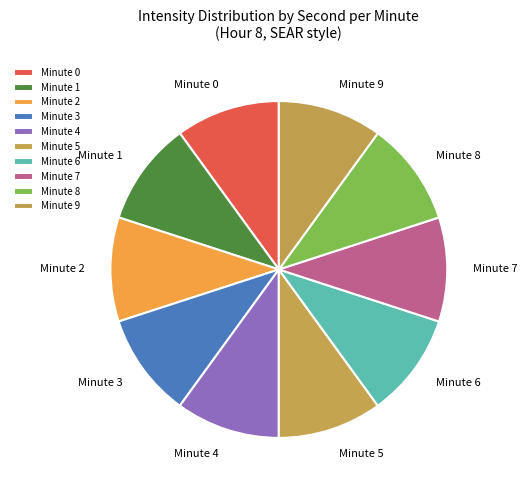

Do Minute 3 and Minute 6 together represent more than half of the pie?

No